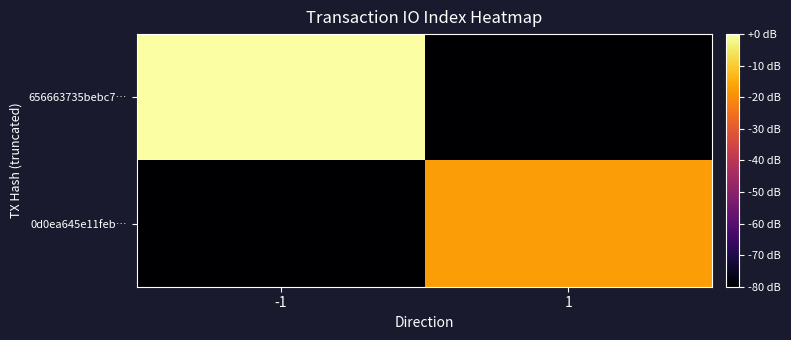

At which category is the sum across all series the highest?

-1